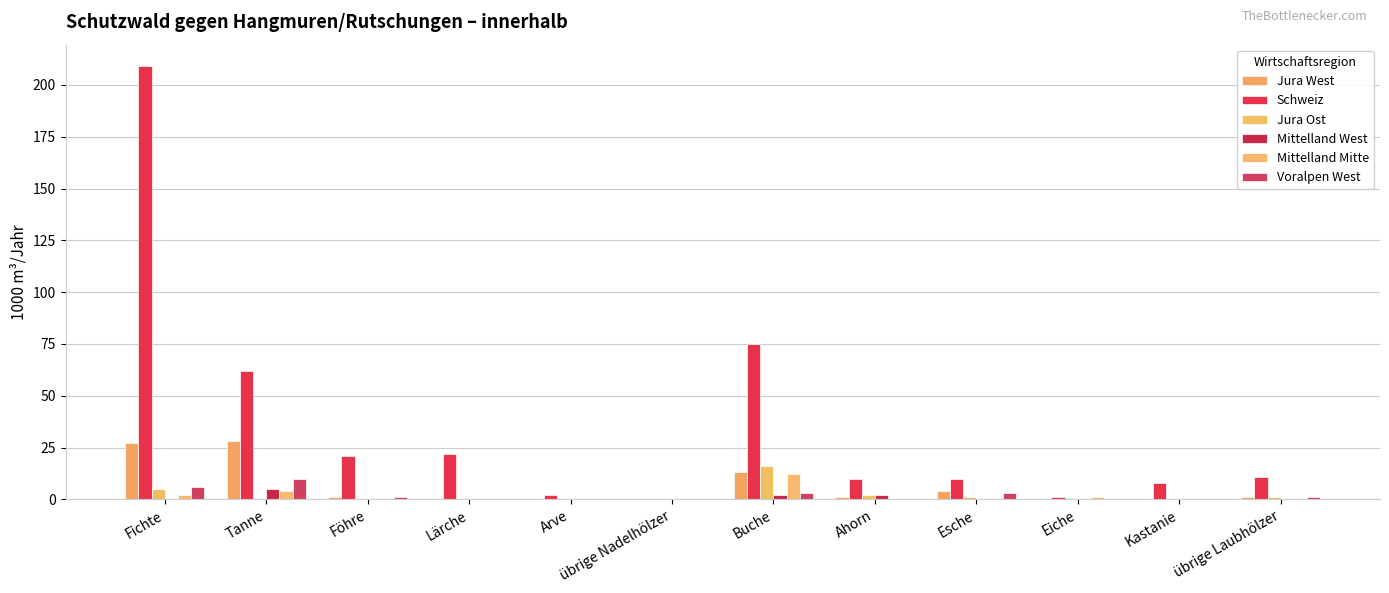

Which series has the largest range (max minus min)?

Schweiz